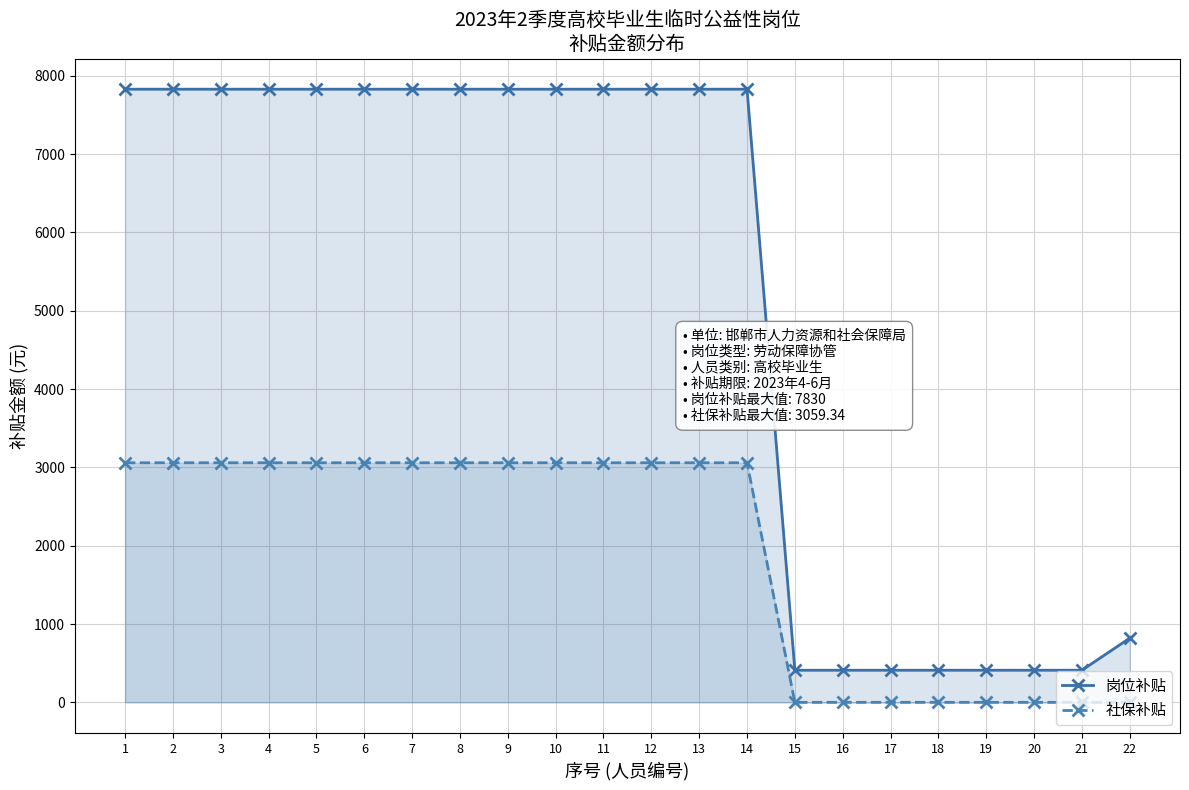

What is the sum of all 社保补贴 values?

42830.8